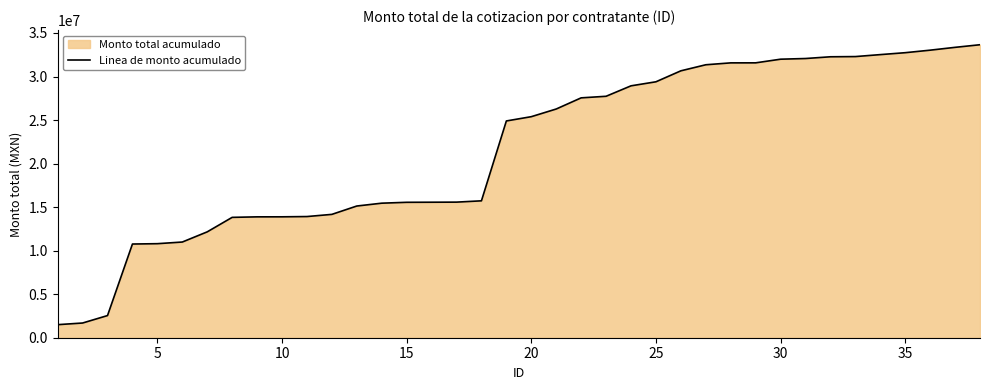

What is the difference between the maximum and minimum values?

32150120.7